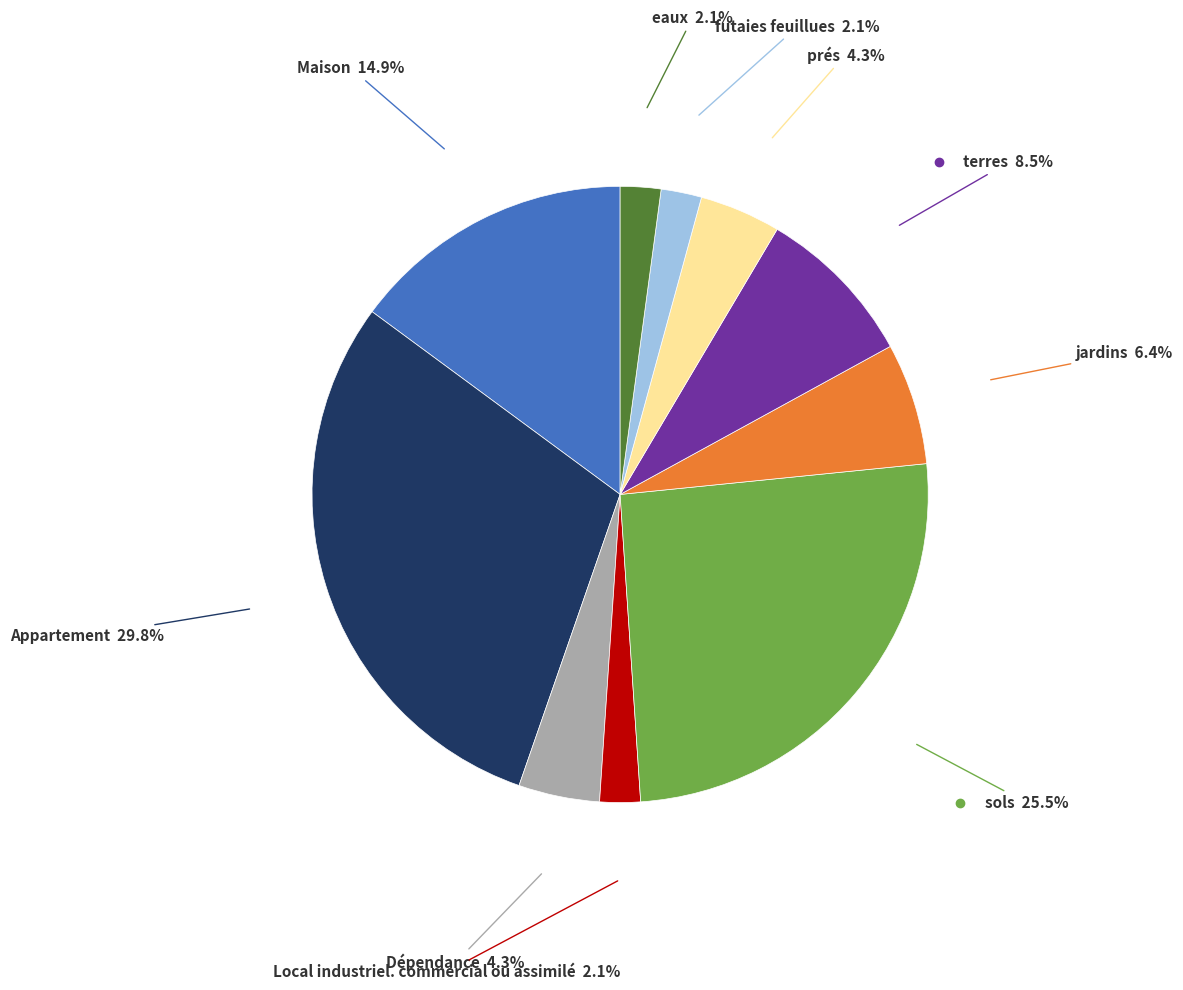

Is there a majority slice in this chart?

No